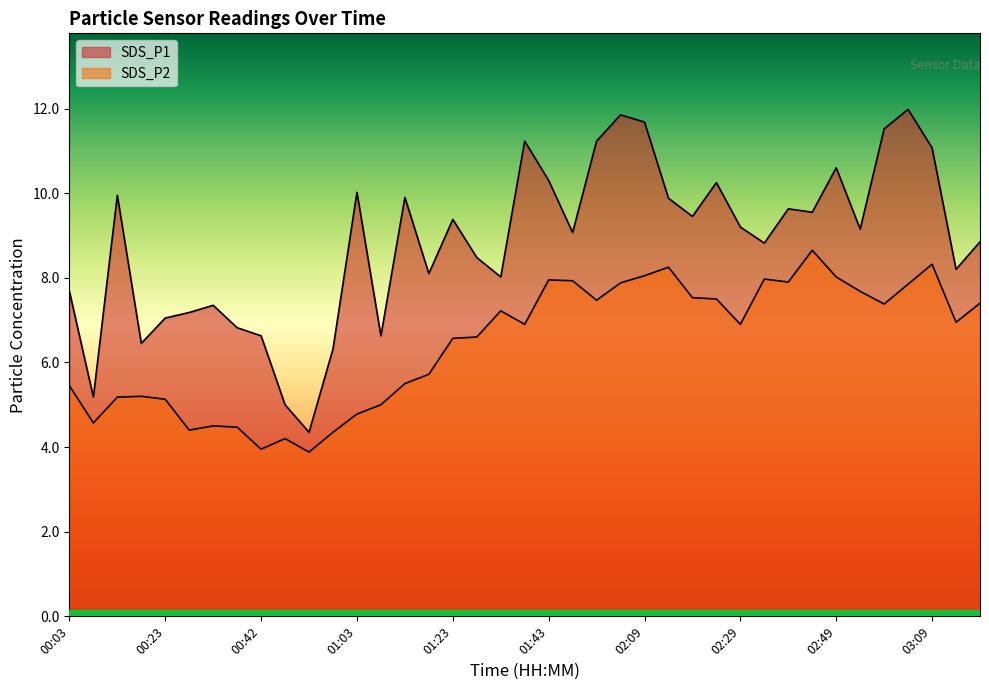

Does the chart display data point markers on the line(s)?

No